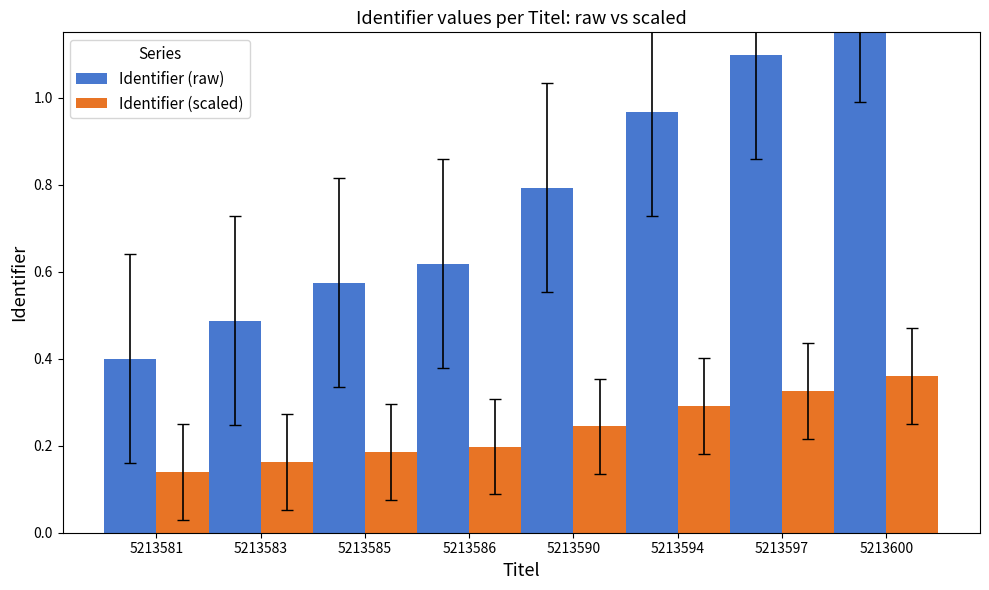

What is the lowest value of the Identifier (scaled) series?

0.1